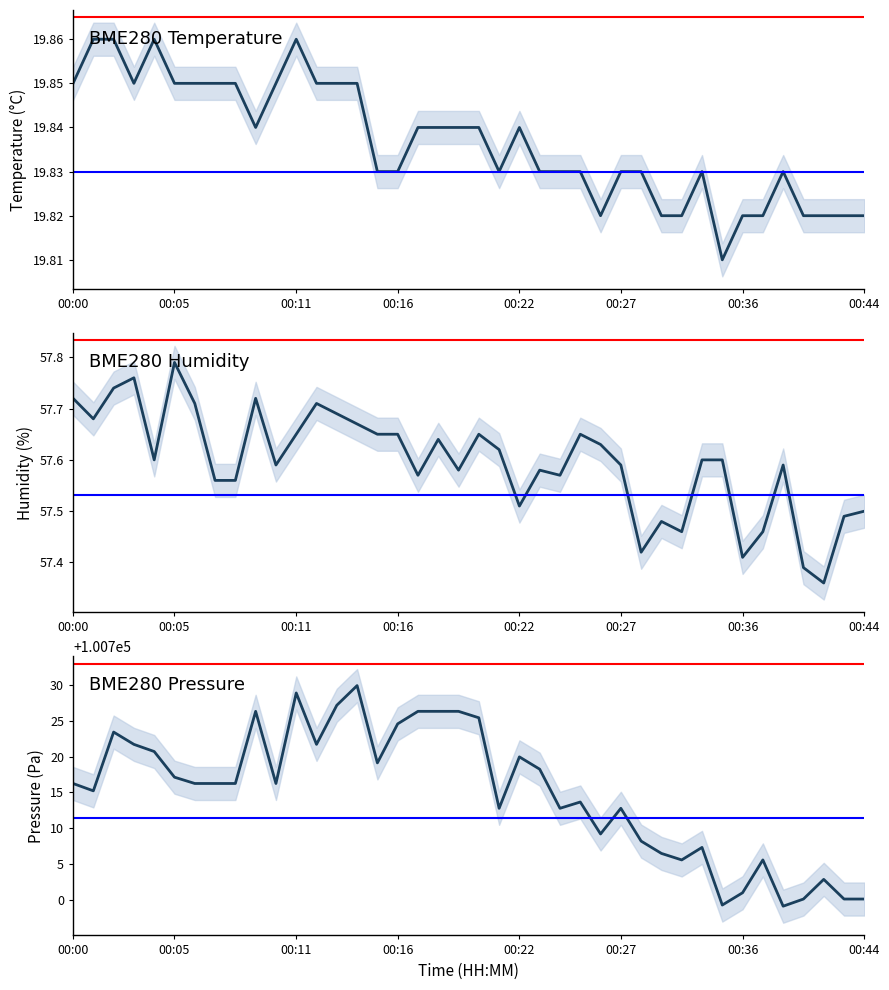

What is the maximum value for BME280_temperature?

19.9